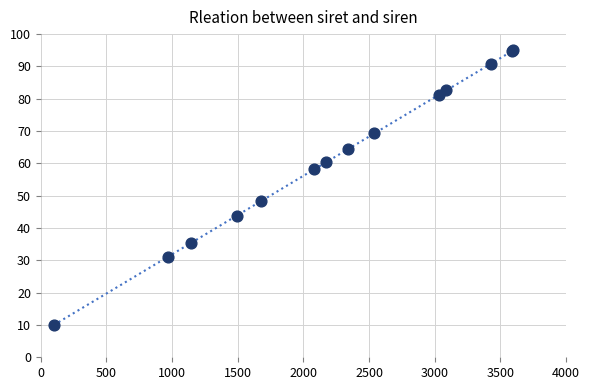

What Y value in the scatter plot is closest to 52?

48.3